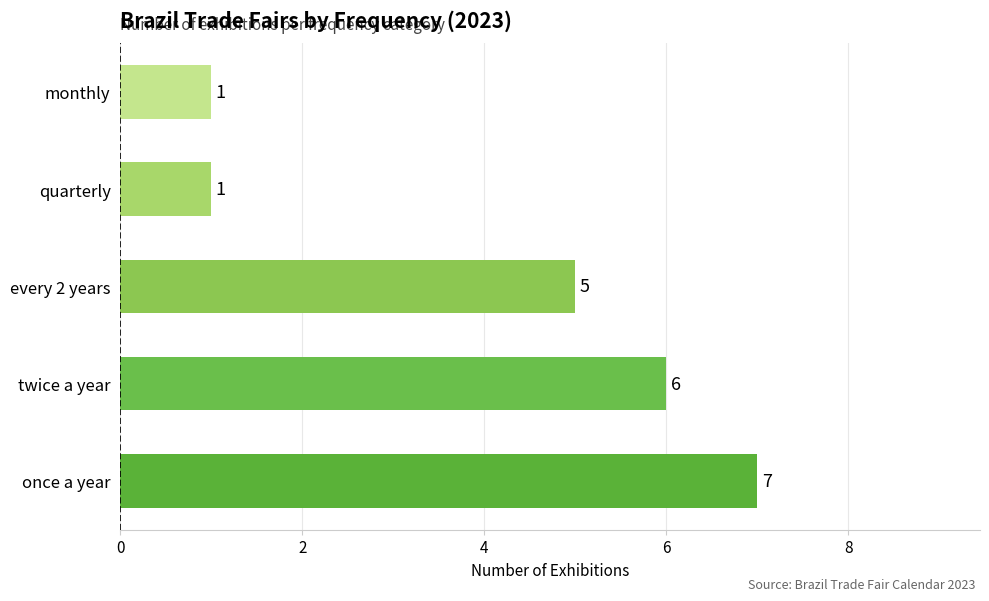

The value at twice a year is 1. True or false?

False